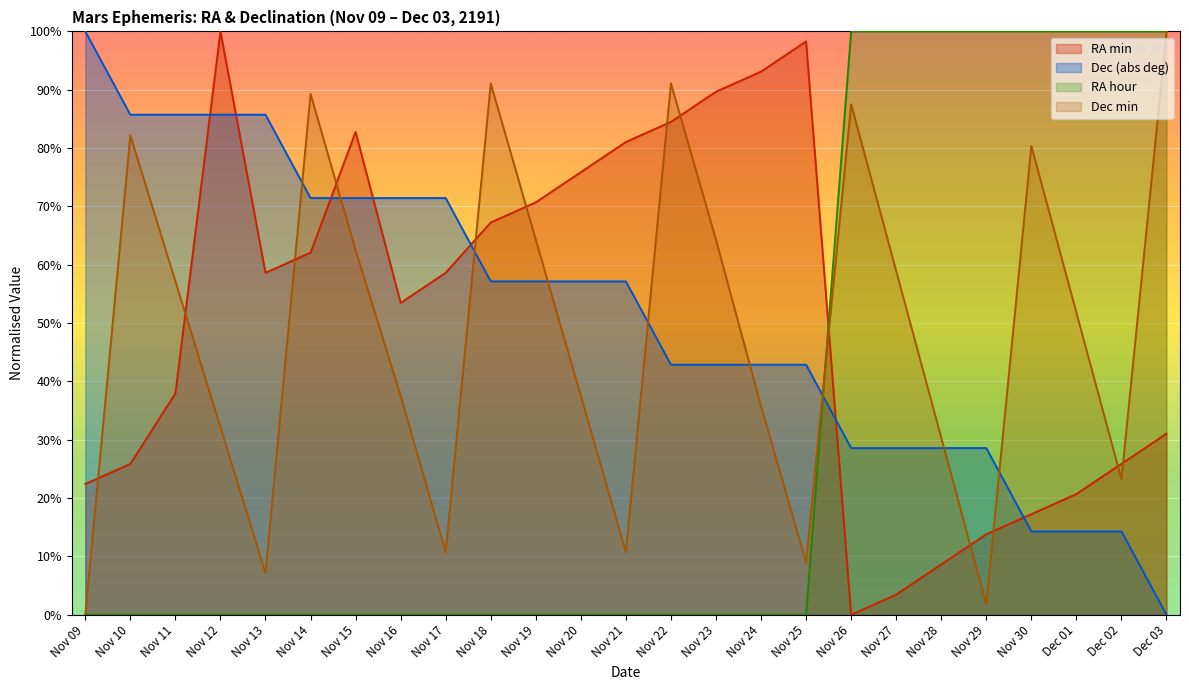

Rank the series by their maximum value, from lowest to highest.

RA_min, Dec_deg, RA_hour, Dec_min